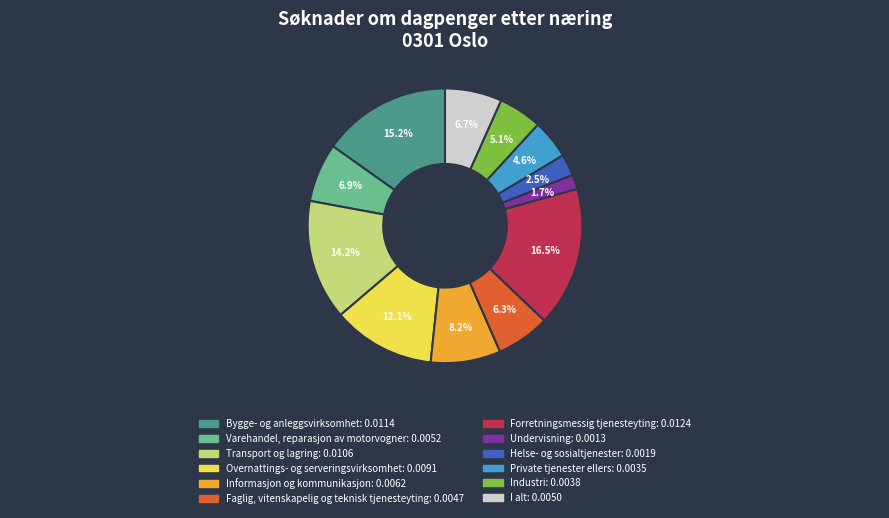

To the nearest percent, what is the difference between the Informasjon og kommunikasjon and Forretningsmessig tjenesteyting slice percentages?

8%